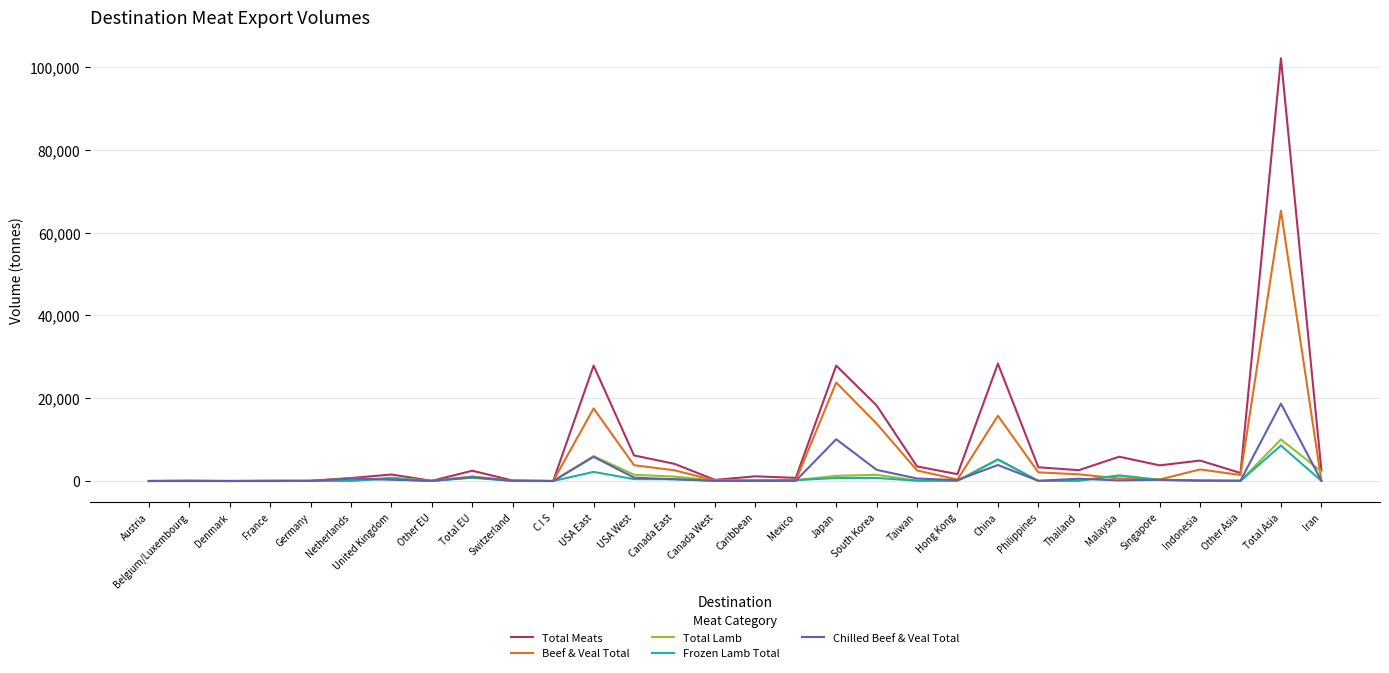

Which series has the widest spread of values?

Total Meats